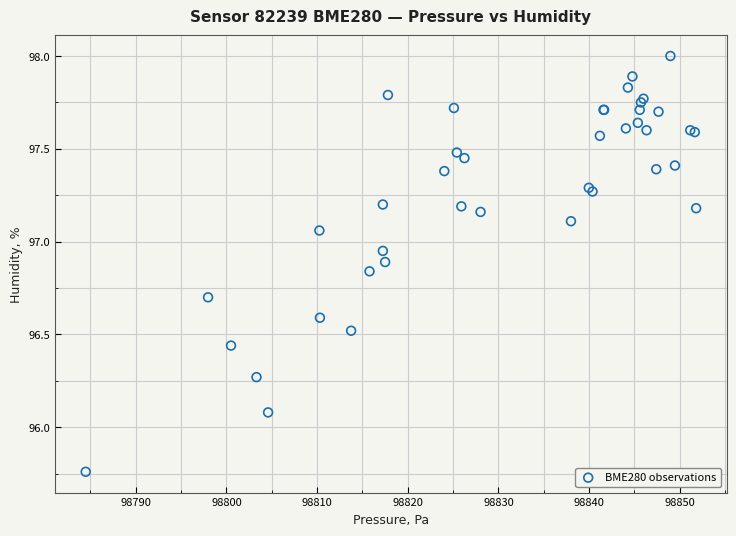

What Y value in the scatter plot is closest to 96?

96.1